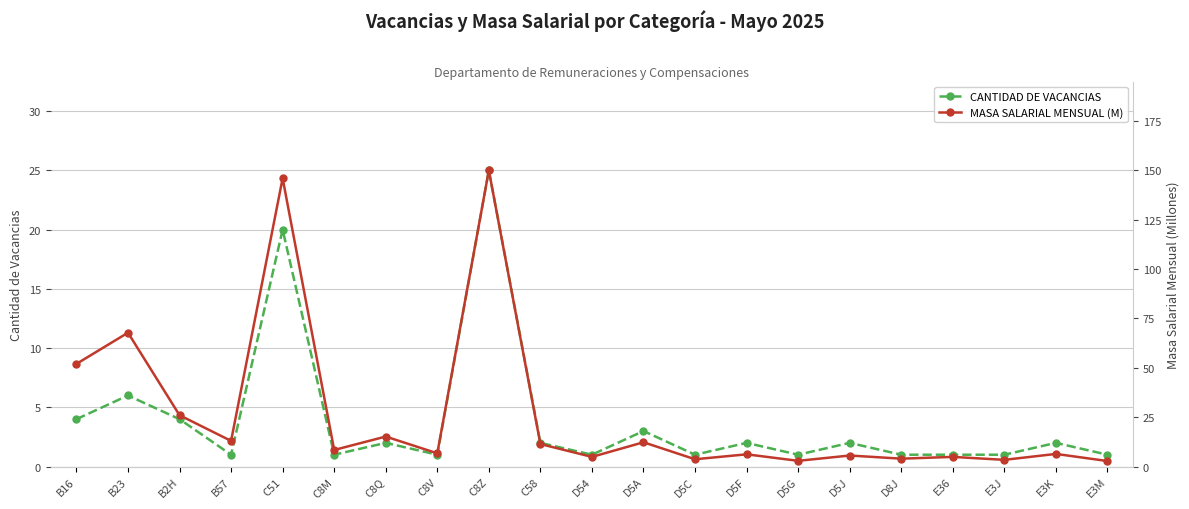

What value does the CANTIDAD DE VACANCIAS series have at E3K?

2